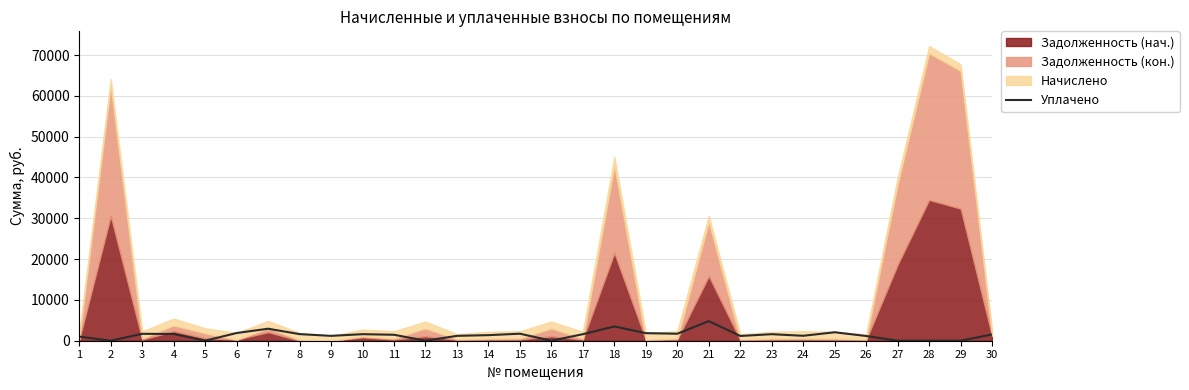

The value of Уплачено at 28 is 0.0. True or false?

True